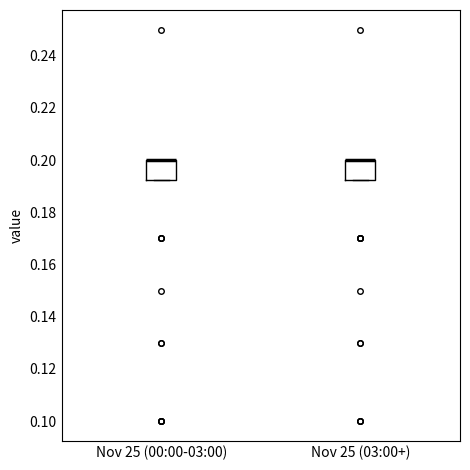

Reading left to right, read every box against the y-axis: the position of its median line, the range the box covers, and the ends of its whiskers. The values are not printed on the chart, so give them approximately, as read against the axis.

Nov 25 (00:00-03:00): median 0.200 (drawn on the box's upper edge), box 0.192 to 0.200, whiskers 0.192 to 0.200
Nov 25 (03:00+): median 0.200 (drawn on the box's upper edge), box 0.192 to 0.200, whiskers 0.192 to 0.200